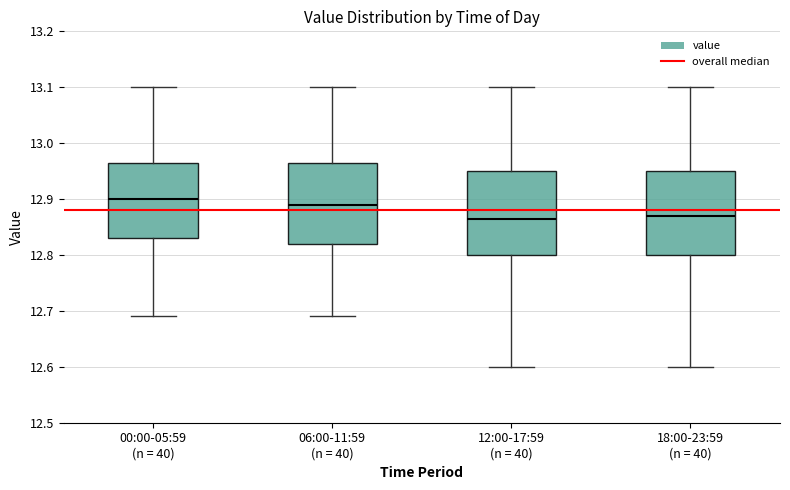

Reading left to right, transcribe this box plot: for each box, give where its median line is, the range the box spans, and where its two whiskers end, as read against the y-axis. The values are not printed on the chart, so give them approximately, as read against the axis.

00:00-05:59 (n = 40): median 12.90, box 12.83 to 12.97, whiskers 12.69 to 13.10
06:00-11:59 (n = 40): median 12.89, box 12.82 to 12.97, whiskers 12.69 to 13.10
12:00-17:59 (n = 40): median 12.87, box 12.80 to 12.95, whiskers 12.60 to 13.10
18:00-23:59 (n = 40): median 12.87, box 12.80 to 12.95, whiskers 12.60 to 13.10